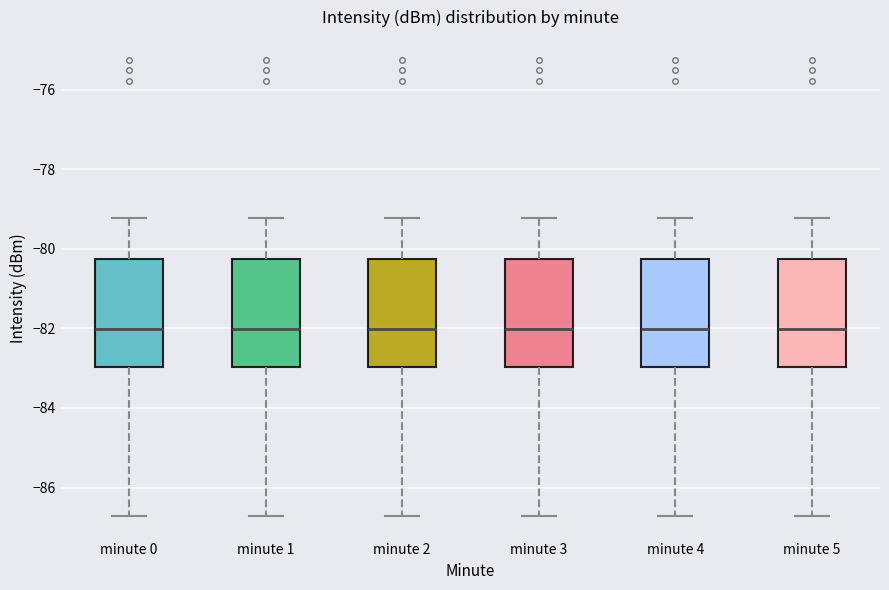

Reading left to right, transcribe this box plot: for each box, give where its median line is, the range the box spans, and where its two whiskers end, as read against the y-axis. The values are not printed on the chart, so give them approximately, as read against the axis.

minute 0: median -82.0, box -83.0 to -80.2, whiskers -86.8 to -79.2
minute 1: median -82.0, box -83.0 to -80.2, whiskers -86.8 to -79.2
minute 2: median -82.0, box -83.0 to -80.2, whiskers -86.8 to -79.2
minute 3: median -82.0, box -83.0 to -80.2, whiskers -86.8 to -79.2
minute 4: median -82.0, box -83.0 to -80.2, whiskers -86.8 to -79.2
minute 5: median -82.0, box -83.0 to -80.2, whiskers -86.8 to -79.2